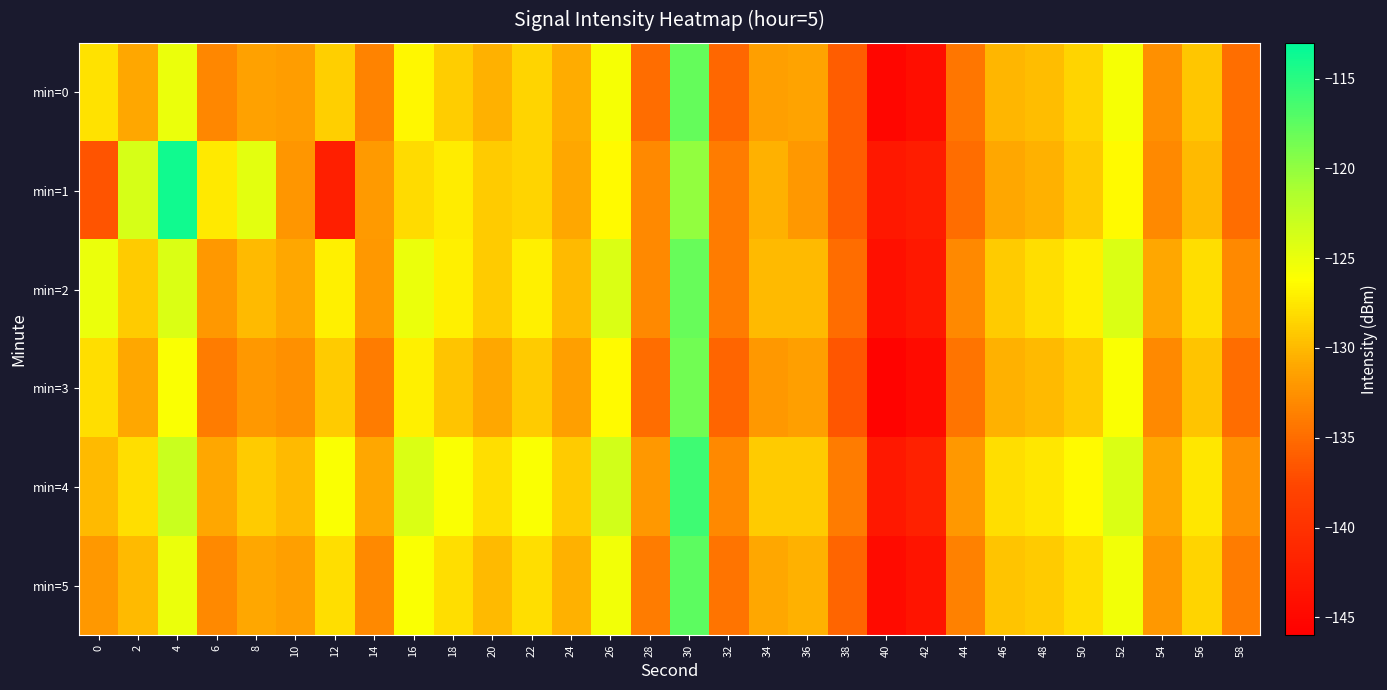

At 34, list the series in order from smallest to largest.

min=3, min=0, min=5, min=1, min=2, min=4